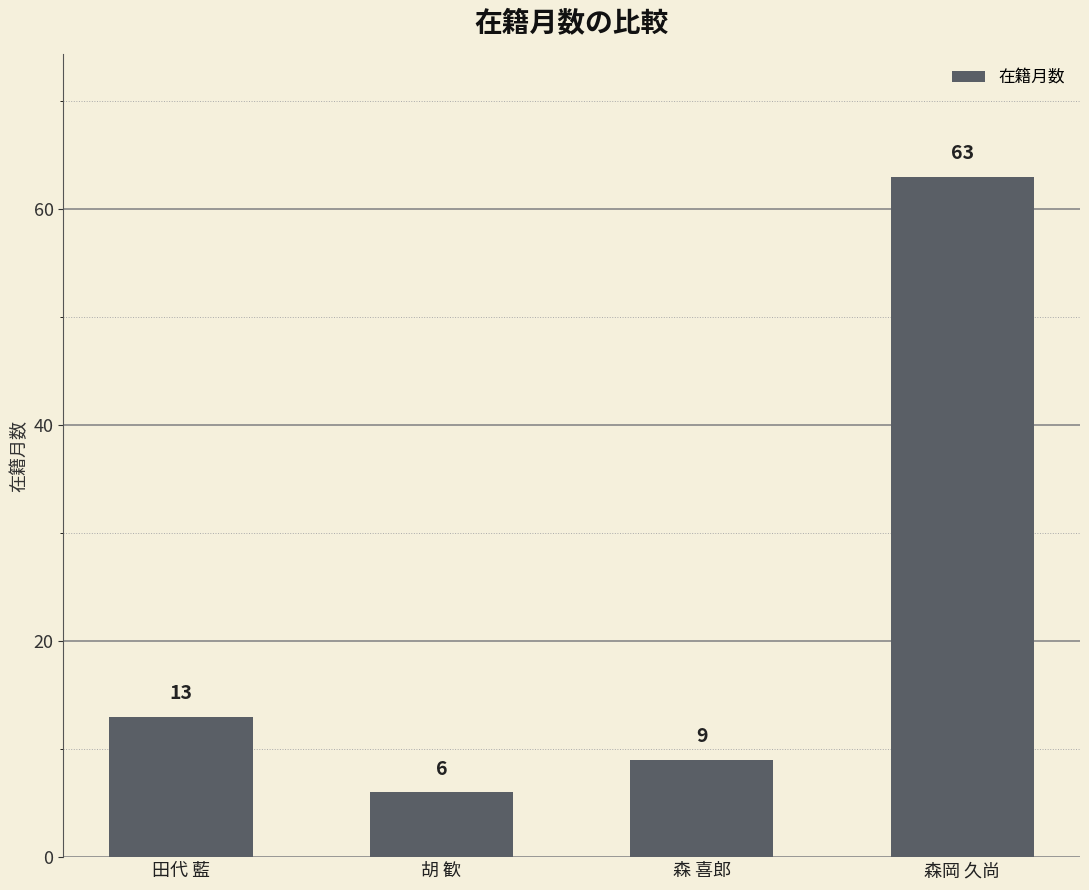

What is the difference between the values at 森 喜郎 and 森岡 久尚?

54